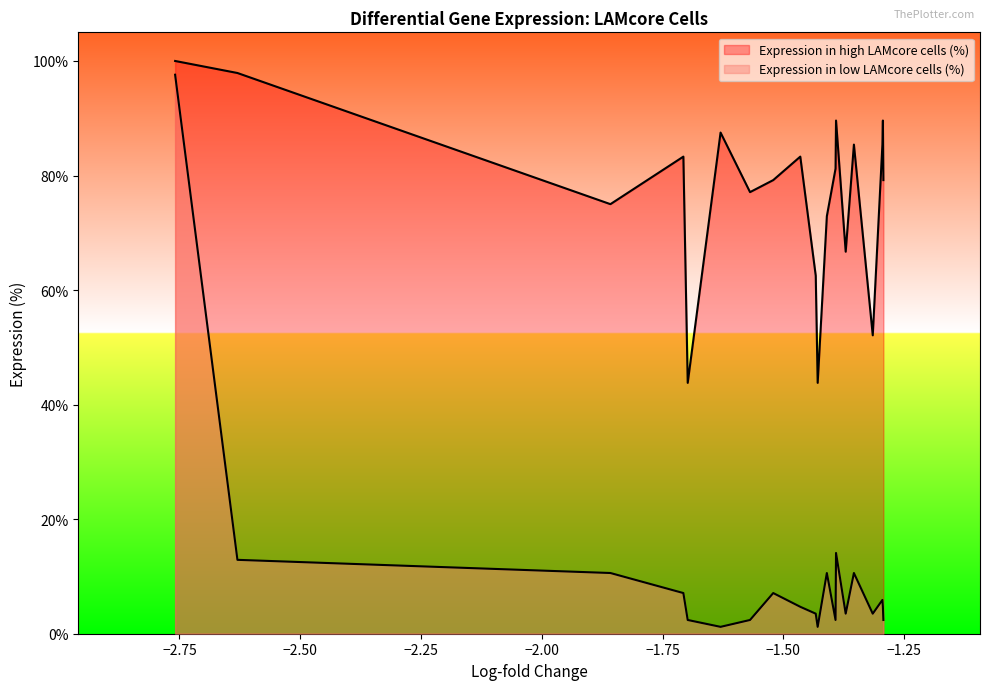

What is the label of the 6th point from the right?

EGR1